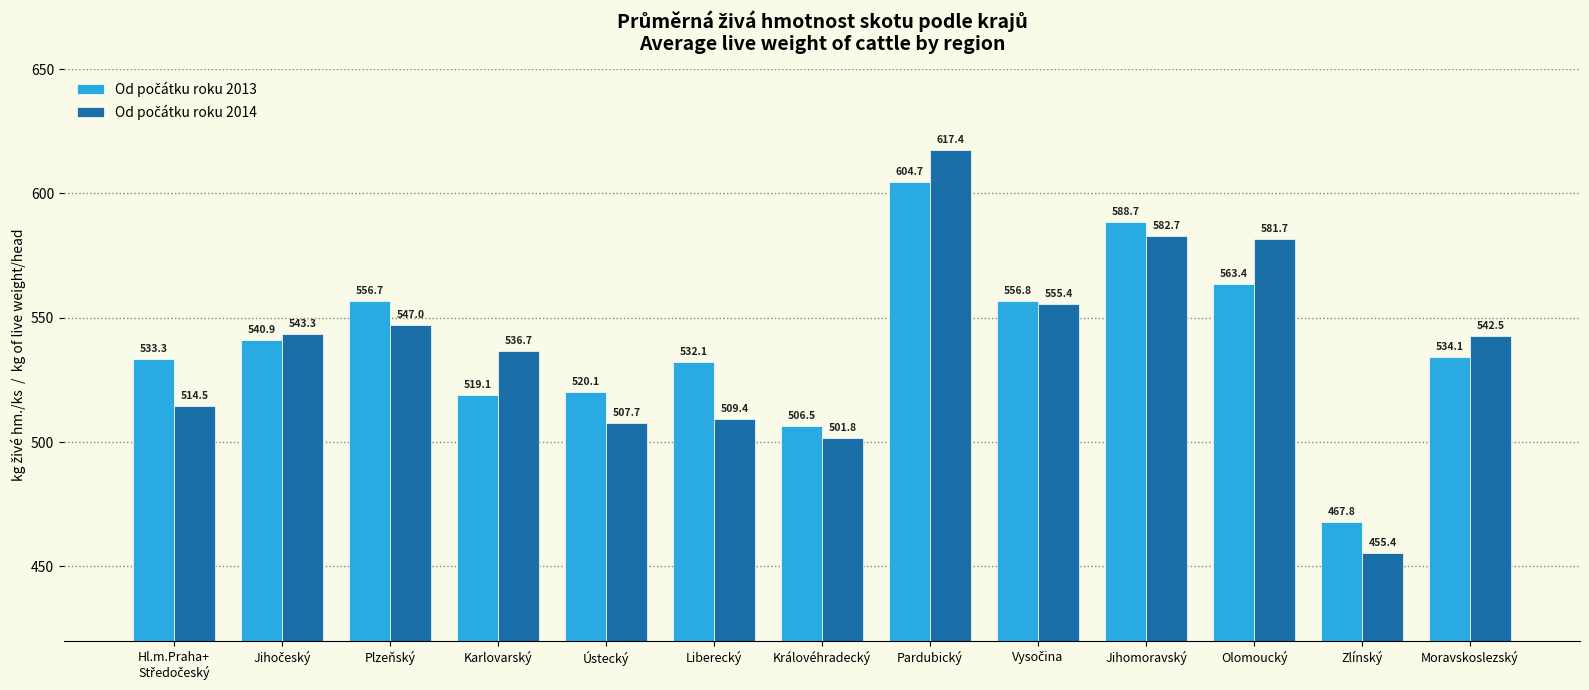

At how many categories does at least one series exceed 554?

5